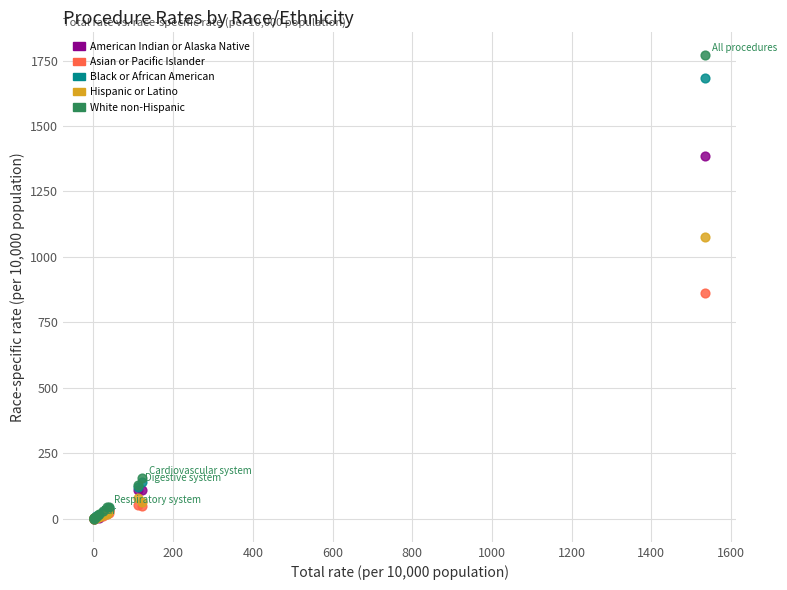

In the Black or African American series, what Y value is closest to 841?

140.4